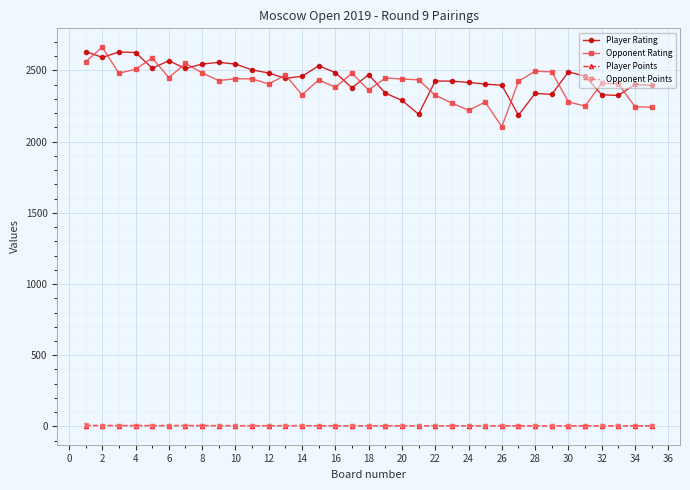

True or false: Opponent Rating and Player Points cross at least once.

False